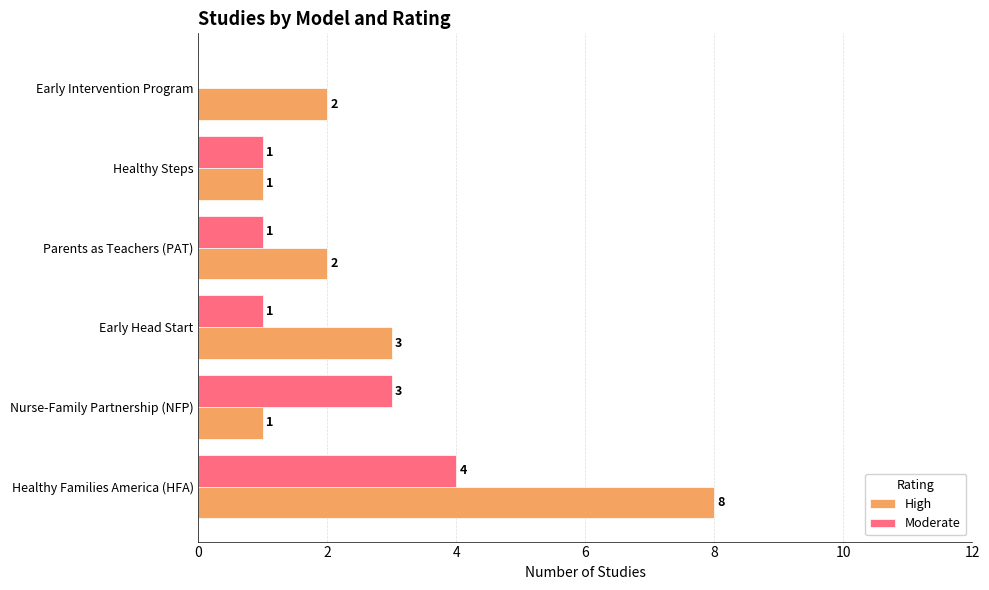

The High series shows 1 at Nurse-Family Partnership (NFP). True or false?

True